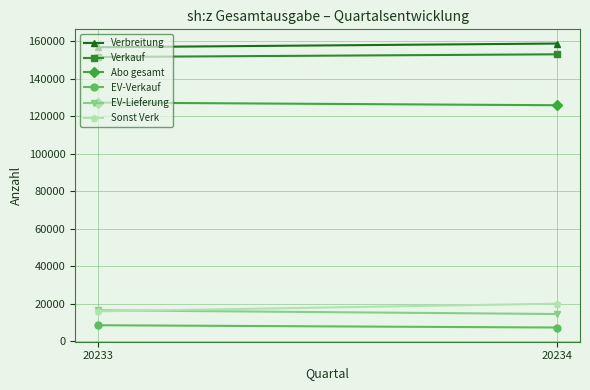

The EV-Verkauf series shows 10579 at 20234. True or false?

False